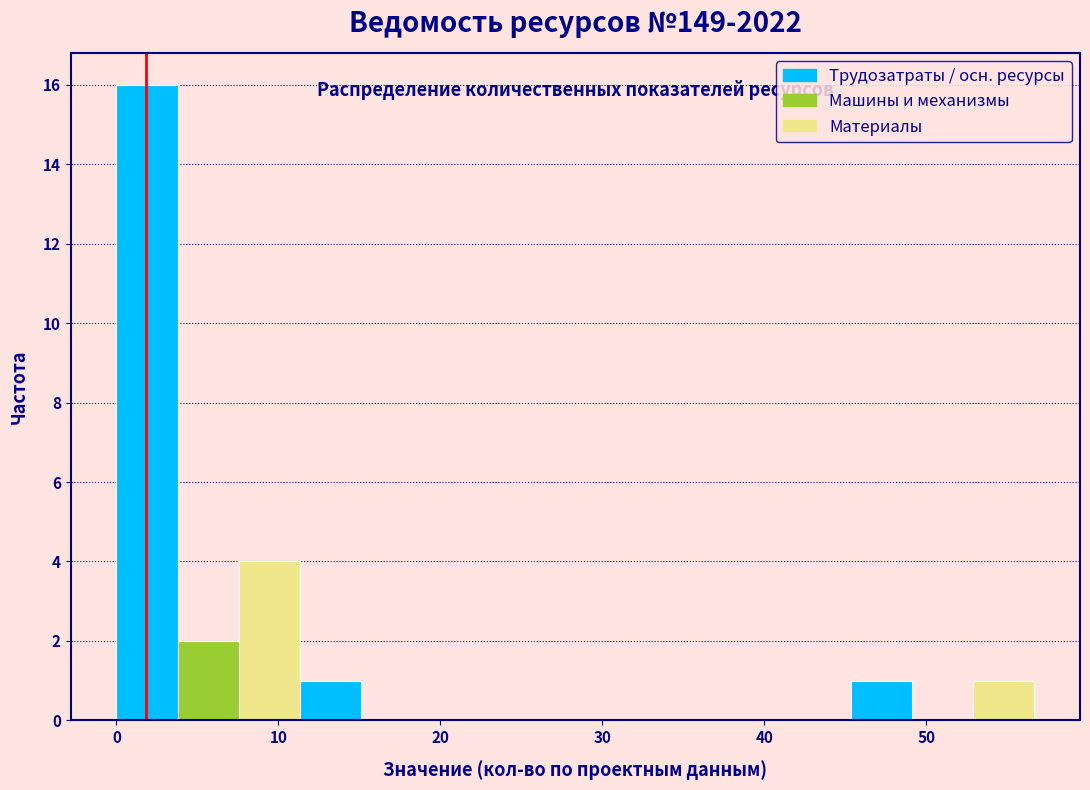

Read against the x-axis, roughly where is the centre of the tallest bar?

2